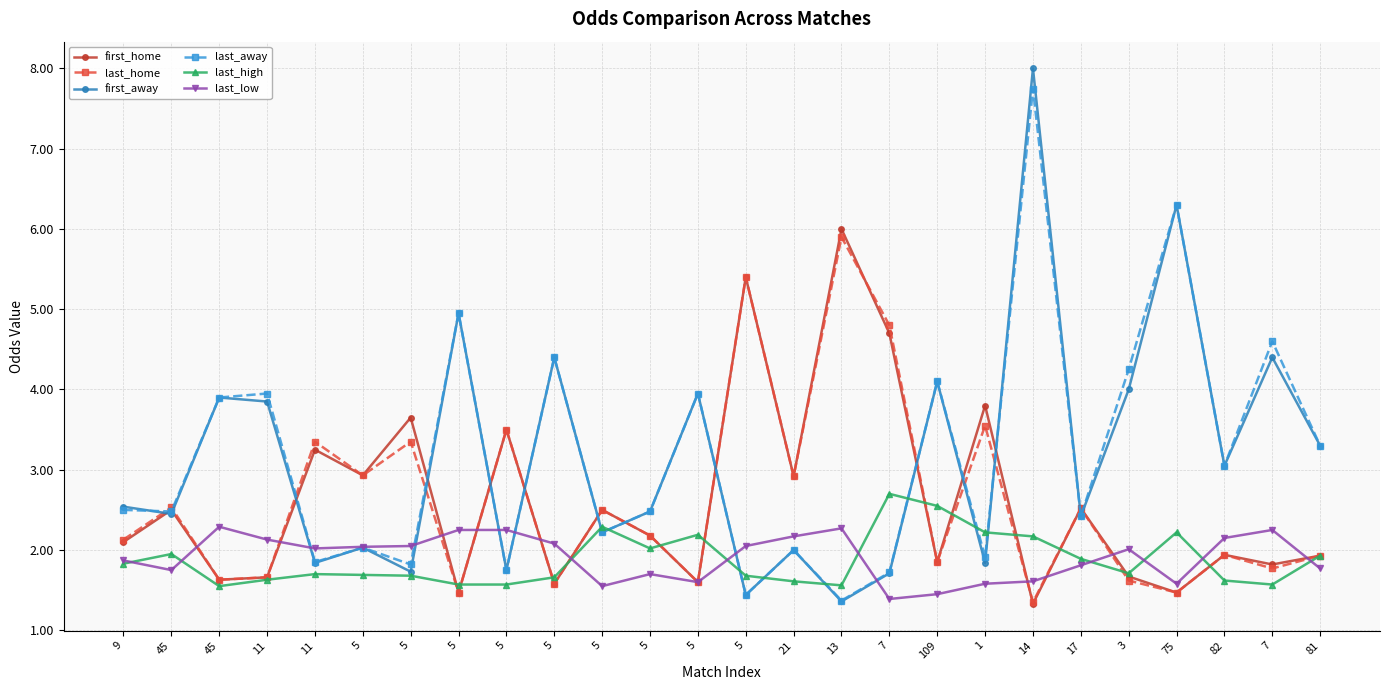

Does the chart have visible grid lines?

Yes